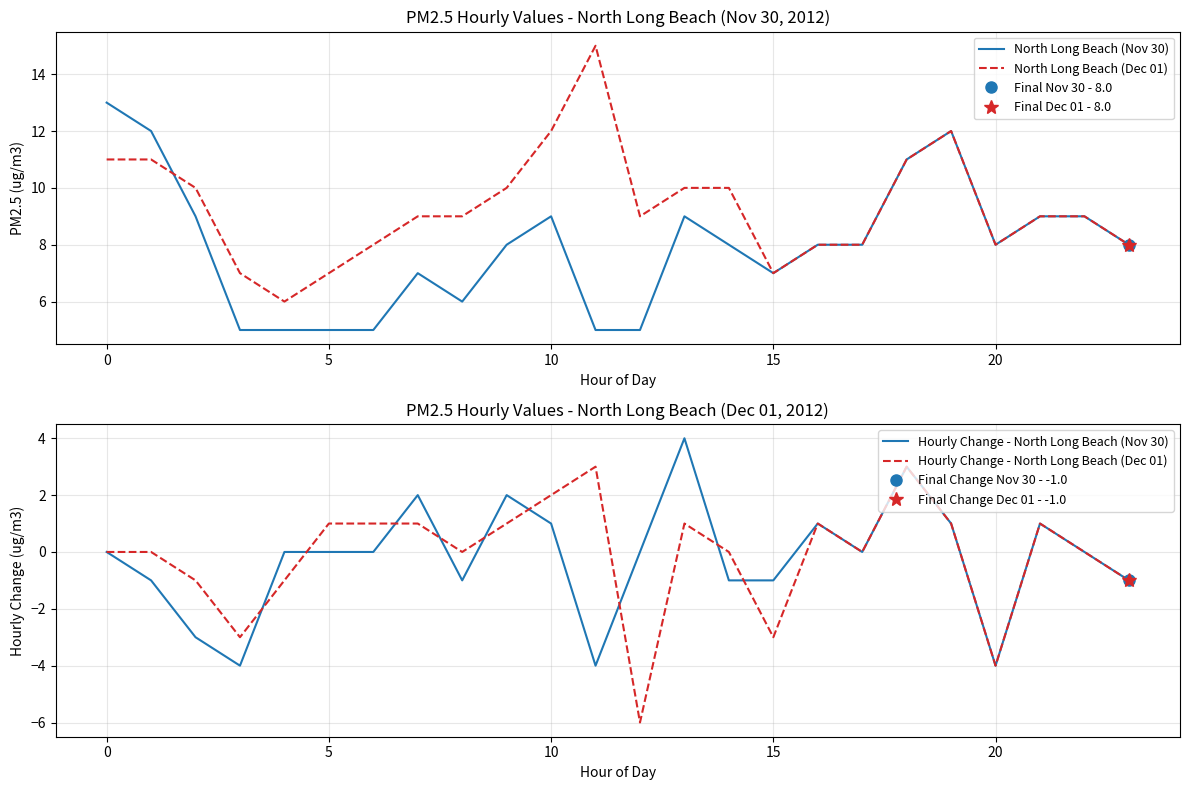

True or false: Hourly Change - North Long Beach (Nov 30) and North Long Beach (Dec 01) cross at least once.

False